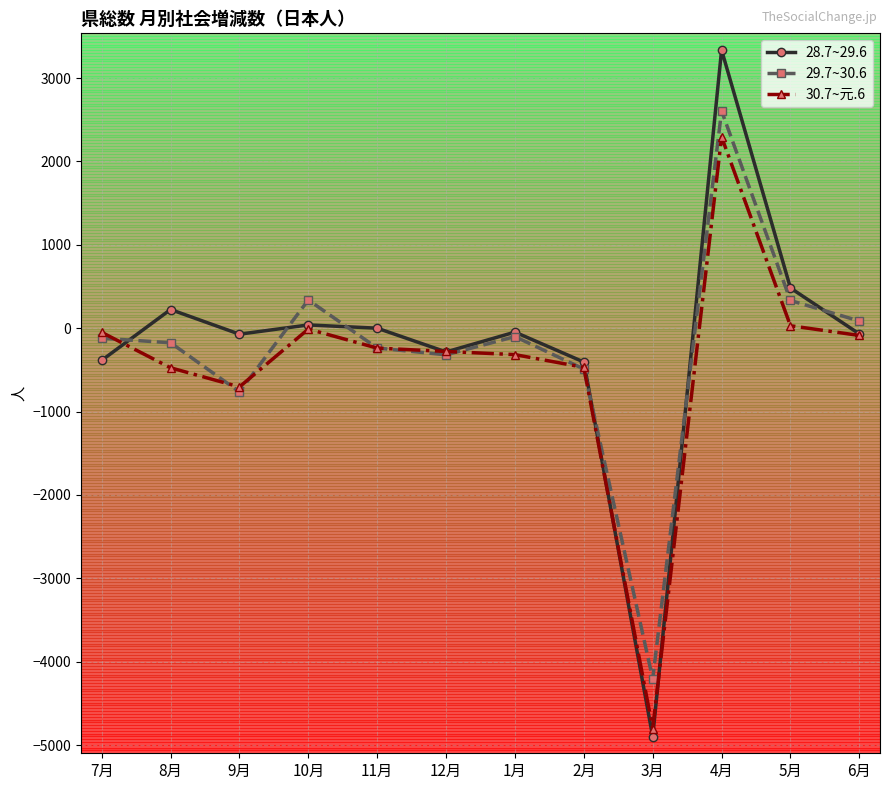

What is the label of the 9th point from the left?

3月